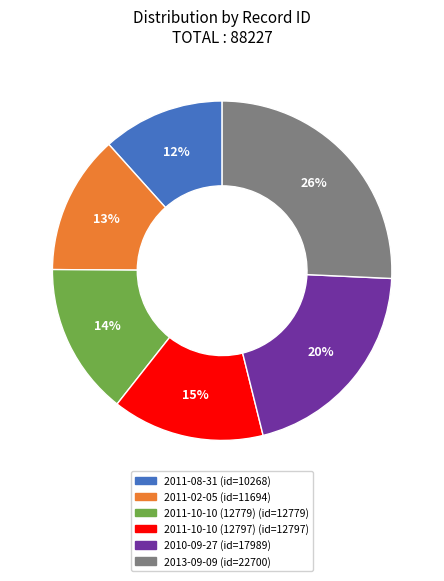

Which has a higher value, 2013-09-09 or 2011-08-31?

2013-09-09